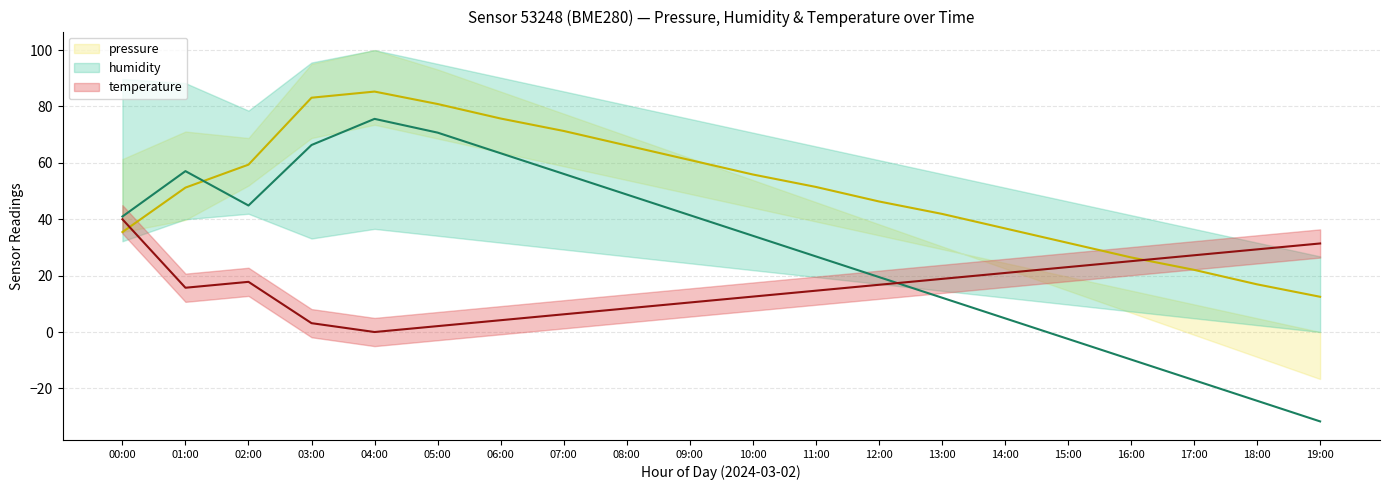

Is the value of humidity at 16:00 greater than the value of pressure at 12:00?

No